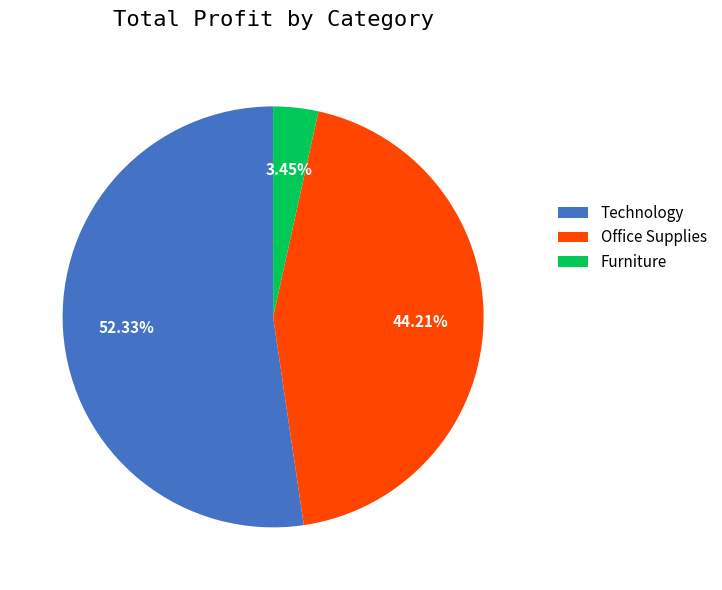

Count the number of slices in the pie.

3